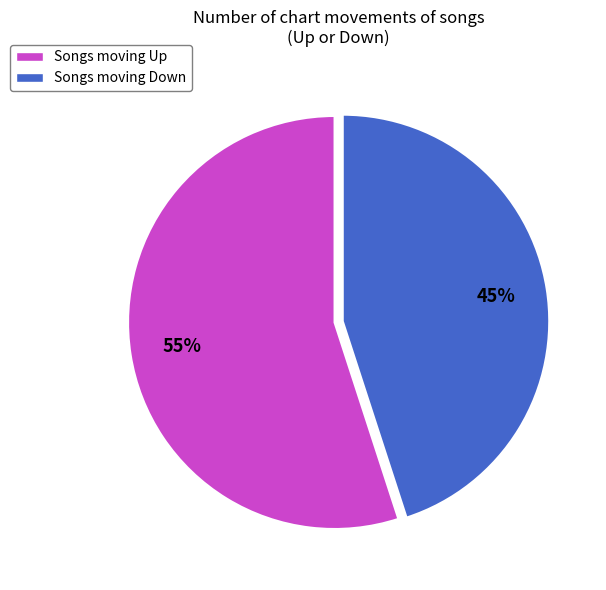

How many segments does this pie chart have?

2